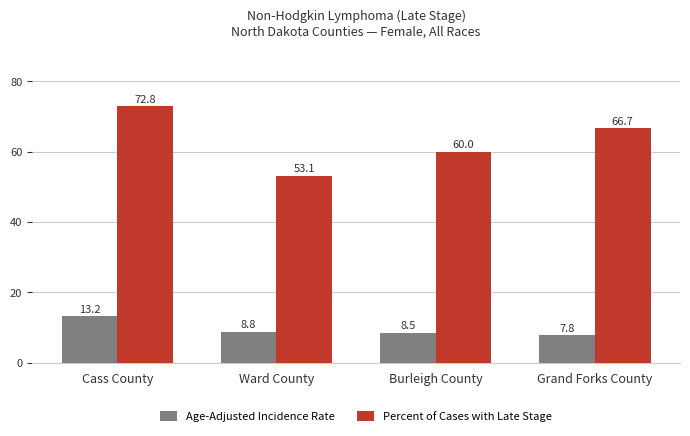

List the series in order of their peak value, highest first.

Percent of Cases with Late Stage, Age-Adjusted Incidence Rate